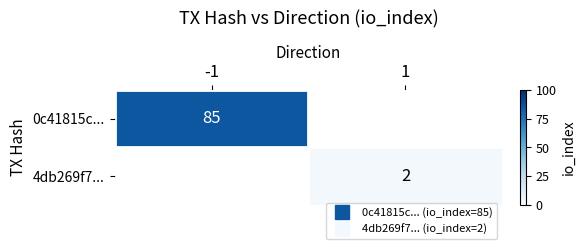

List the labels in order of 4db269f7... value, largest first.

-1, 1